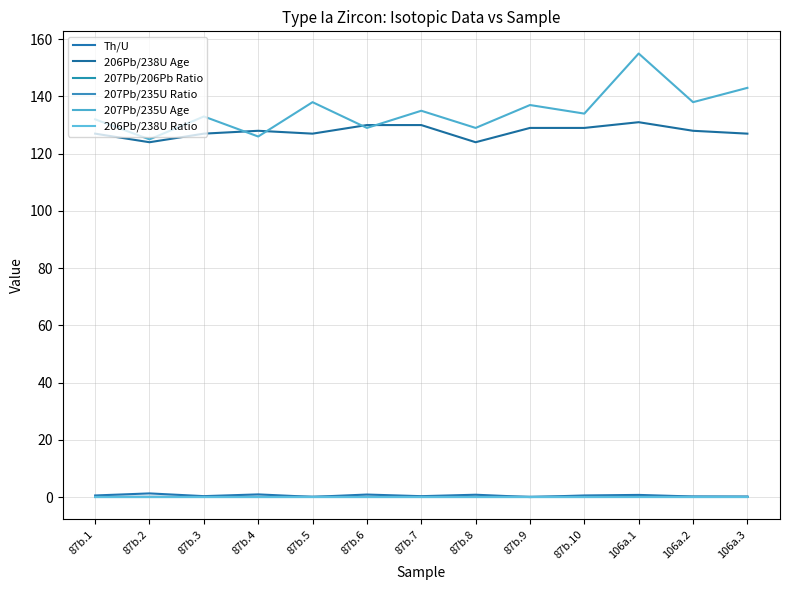

Is the value of Th/U at 87b.10 greater than the value of 207Pb/206Pb Ratio at 87b.7?

Yes